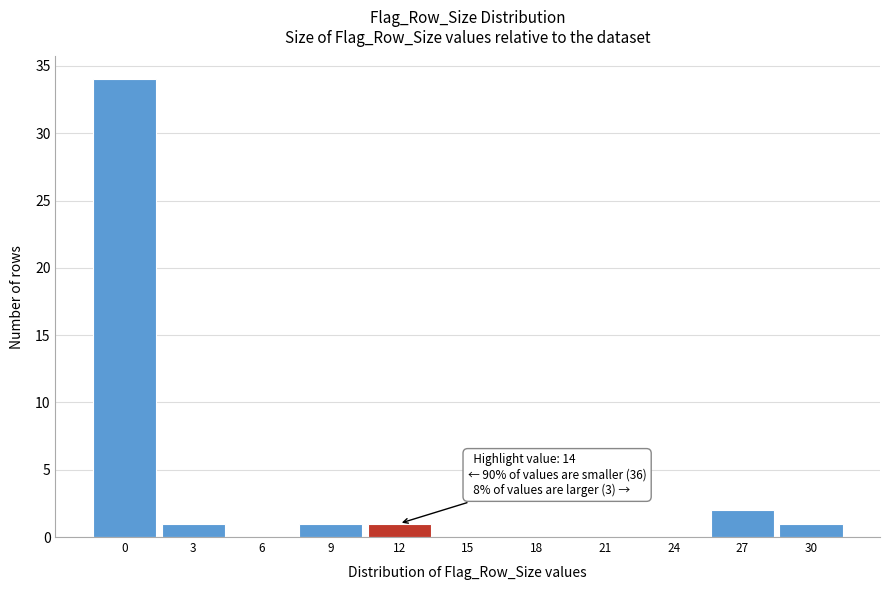

Reading left to right, what are all the values shown in this chart?

0=34	3=1	6=0	9=1	12=1	15=0	18=0	21=0	24=0	27=2	30=1